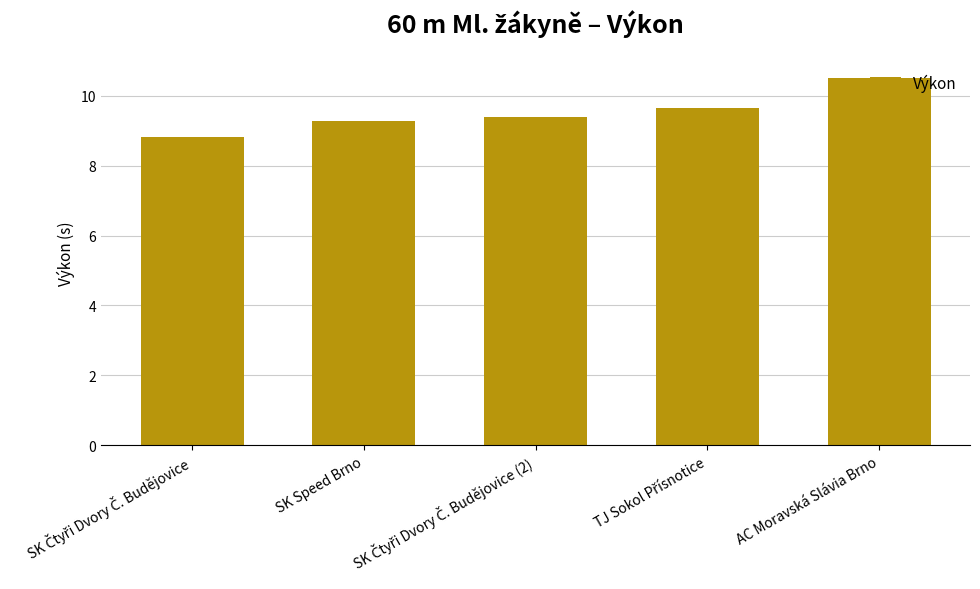

Which category has the highest value across all series?

AC Moravská Slávia Brno